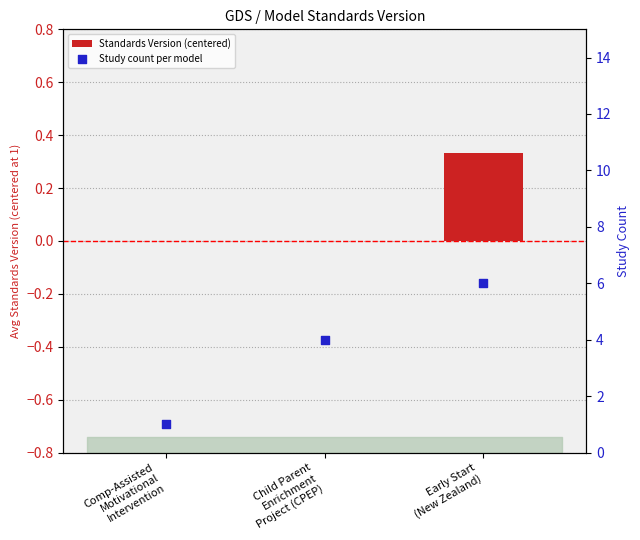

Which series reaches the maximum Y coordinate?

Study count per model